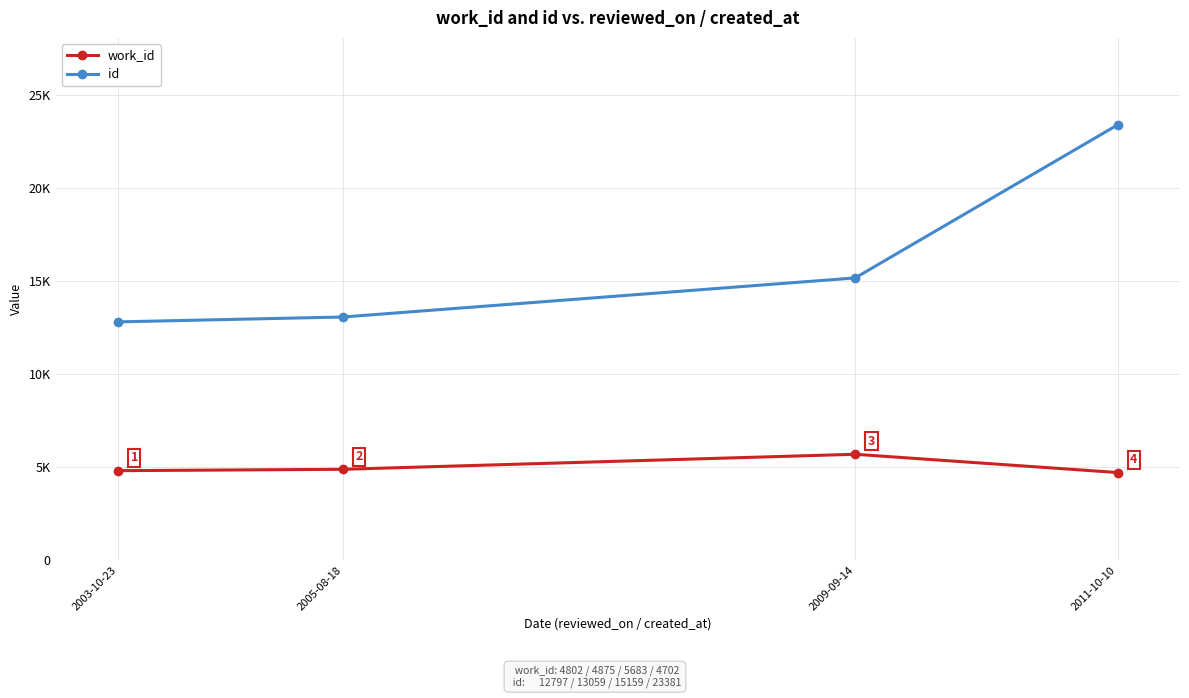

The value of id at 2009-09-14 is 23653. True or false?

False